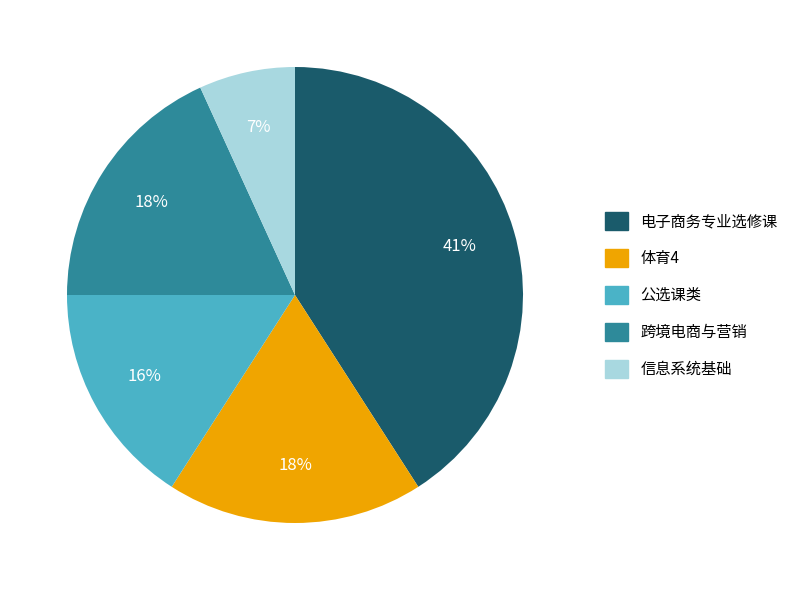

Is there any slice that represents more than half of the pie?

No